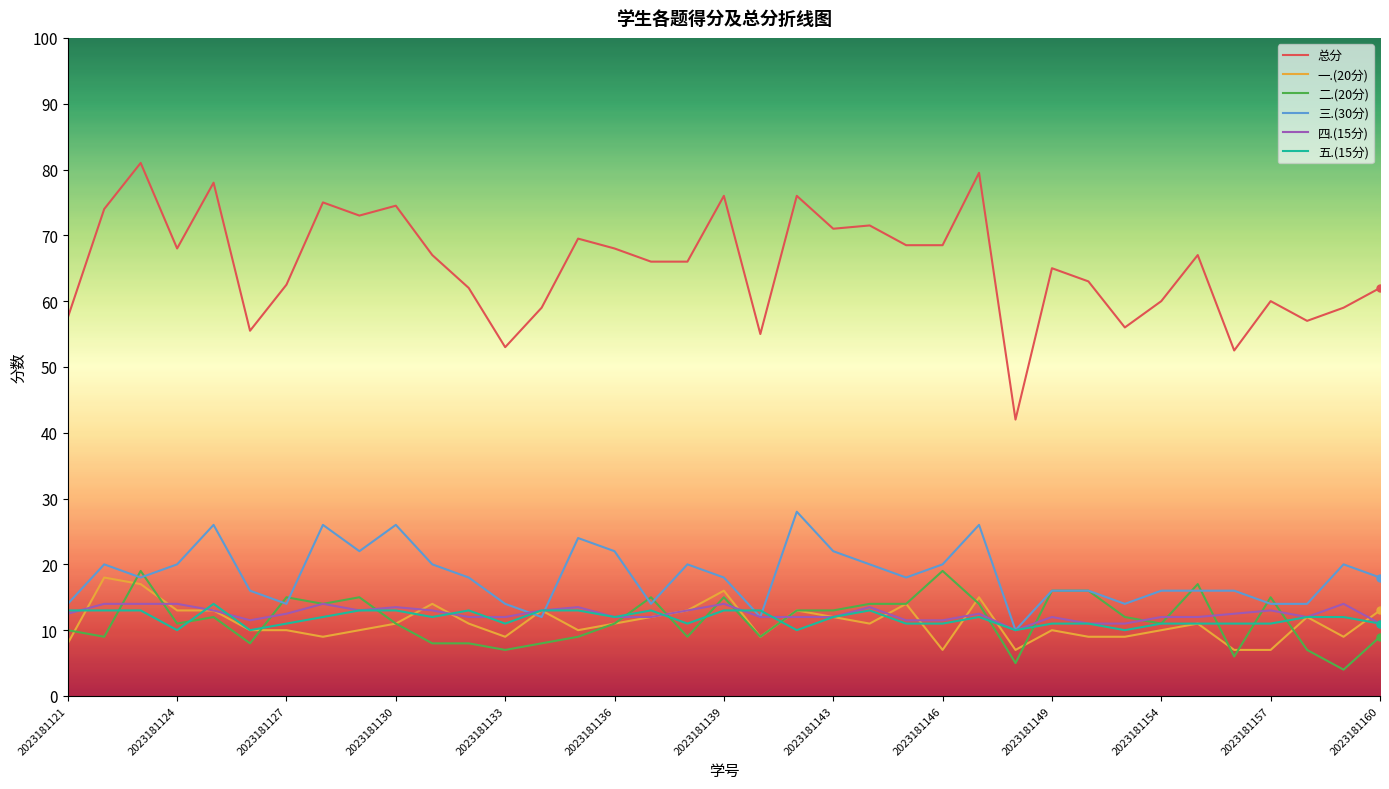

Which series has the widest spread of values?

总分